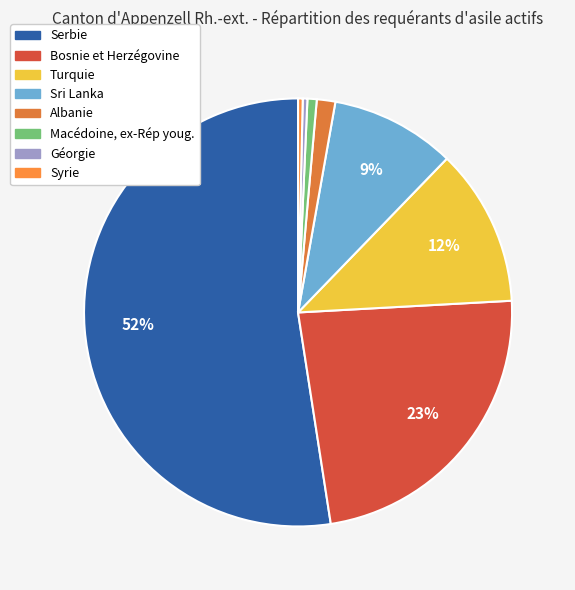

What percentage is the Sri Lanka slice, to the nearest percent?

9%